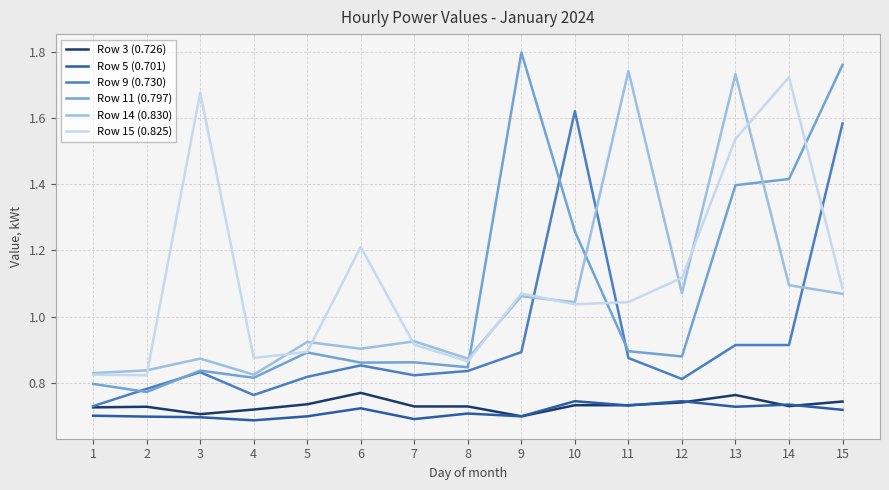

At how many categories does at least one series exceed 1?

9